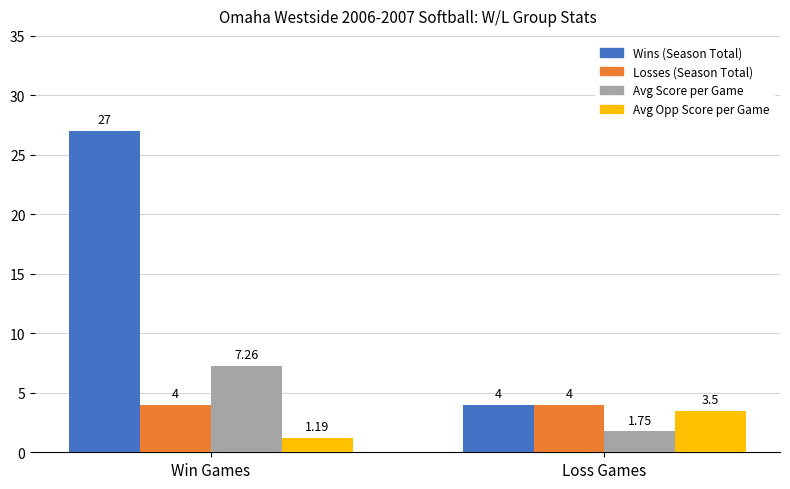

At which category does the chart reach its minimum across all series?

Win Games